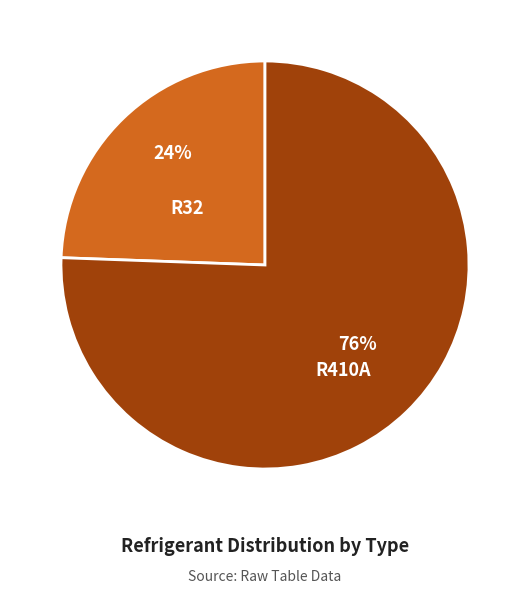

Which category has the smallest portion of the pie?

R32